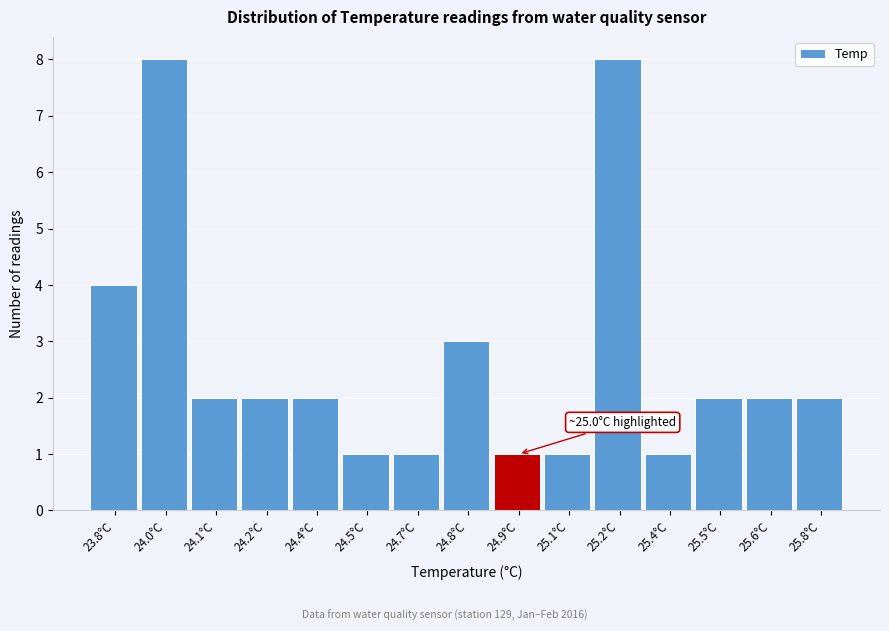

Reading right to left, extract all data points from this chart.

2	2	2	1	8	1	1	3	1	1	2	2	2	8	4